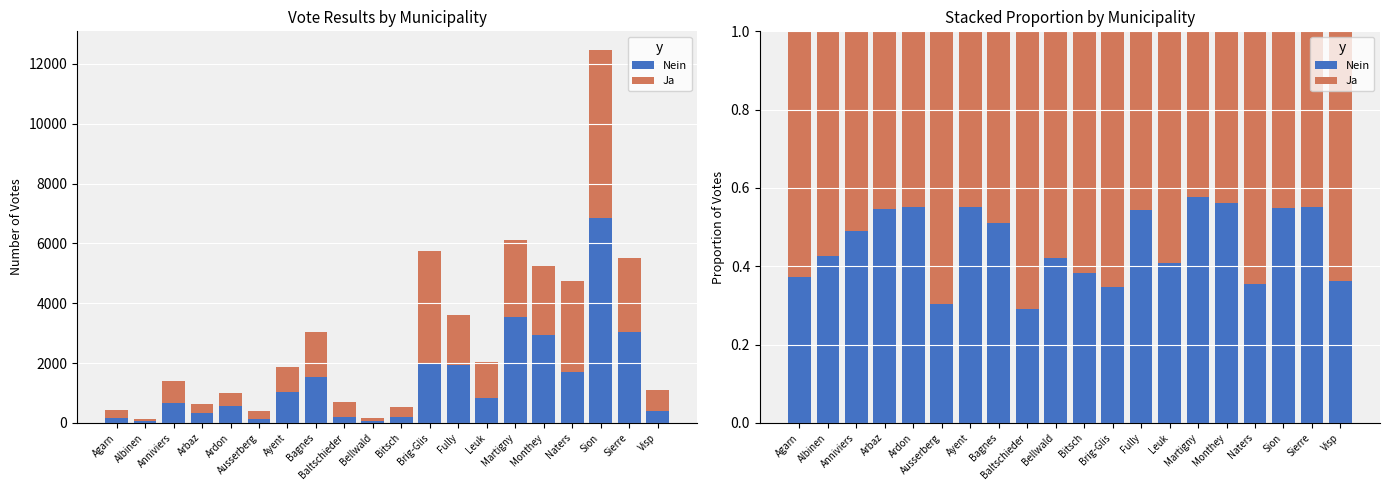

What are all the series names shown in the legend?

Nein, Ja